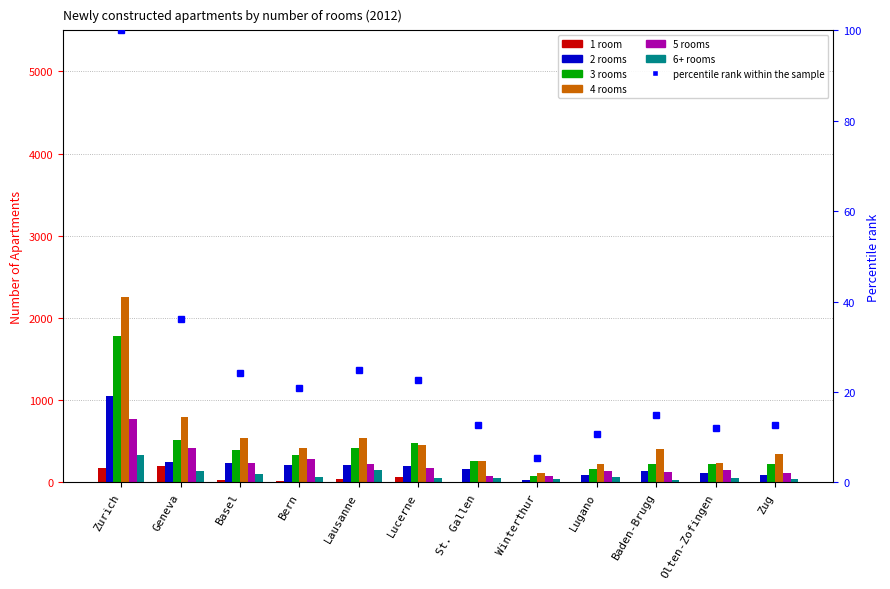

Reading right to left, what are all the values shown in this chart?

1 room: Zug=2	Olten-Zofingen=1	Baden-Brugg=5	Lugano=11	Winterthur=1	St. Gallen=2	Lucerne=71	Lausanne=40	Bern=21	Basel=30	Geneva=201	Zurich=179
2 rooms: Zug=94	Olten-Zofingen=113	Baden-Brugg=138	Lugano=90	Winterthur=32	St. Gallen=160	Lucerne=203	Lausanne=217	Bern=207	Basel=233	Geneva=246	Zurich=1049
3 rooms: Zug=223	Olten-Zofingen=219	Baden-Brugg=230	Lugano=163	Winterthur=75	St. Gallen=264	Lucerne=479	Lausanne=415	Bern=333	Basel=395	Geneva=513	Zurich=1780
4 rooms: Zug=340	Olten-Zofingen=242	Baden-Brugg=411	Lugano=222	Winterthur=120	St. Gallen=258	Lucerne=461	Lausanne=539	Bern=425	Basel=544	Geneva=802	Zurich=2257
5 rooms: Zug=119	Olten-Zofingen=149	Baden-Brugg=129	Lugano=139	Winterthur=84	St. Gallen=75	Lucerne=172	Lausanne=220	Bern=285	Basel=242	Geneva=413	Zurich=773
6+ rooms: Zug=37	Olten-Zofingen=49	Baden-Brugg=33	Lugano=63	Winterthur=38	St. Gallen=48	Lucerne=59	Lausanne=156	Bern=61	Basel=99	Geneva=134	Zurich=333